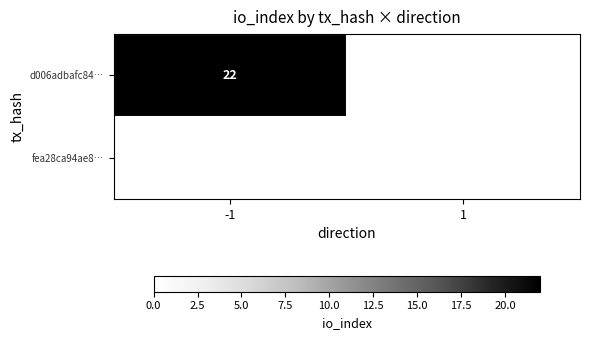

Is it true that d006adbafc84… equals 22 at -1?

True